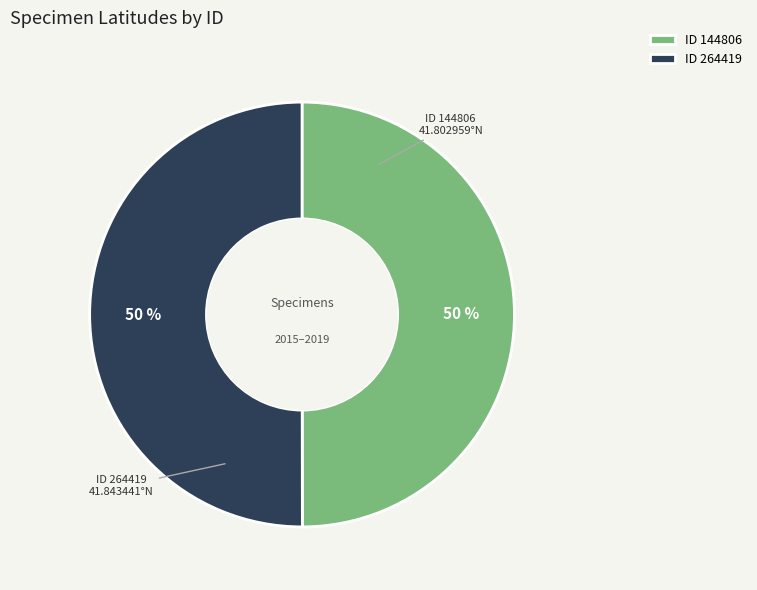

What is the ratio of the value at ID 144806 to the value at ID 264419?

1.0